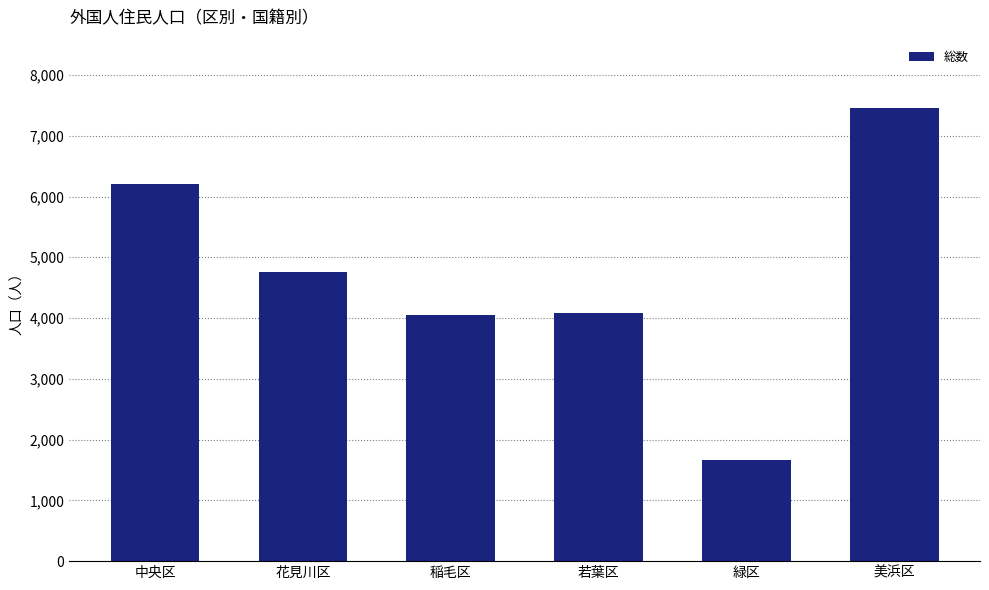

Reading right to left, transcribe all the data shown in this chart.

7462	1670	4090	4051	4760	6206